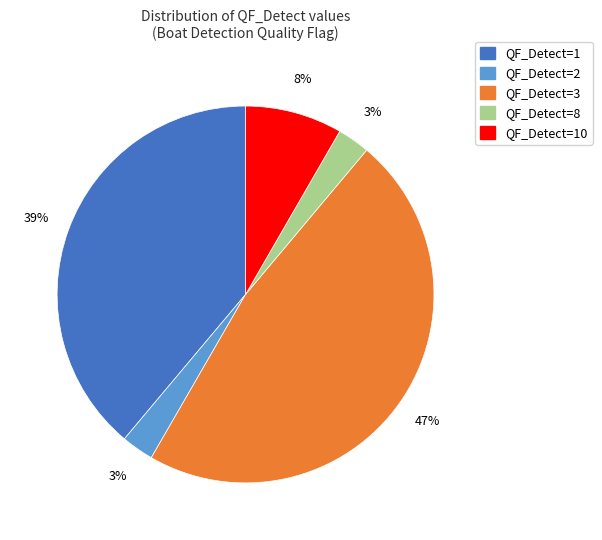

Does any single category account for the majority?

No